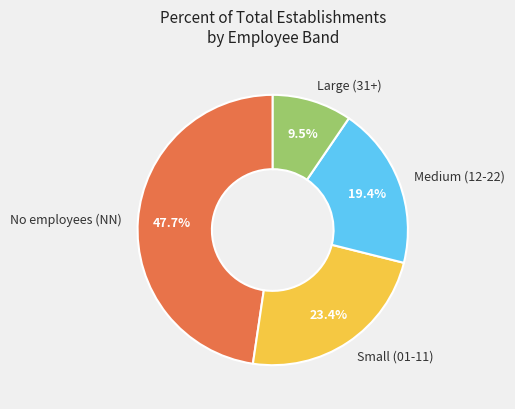

Which category has the smallest portion of the pie?

Large (31+)